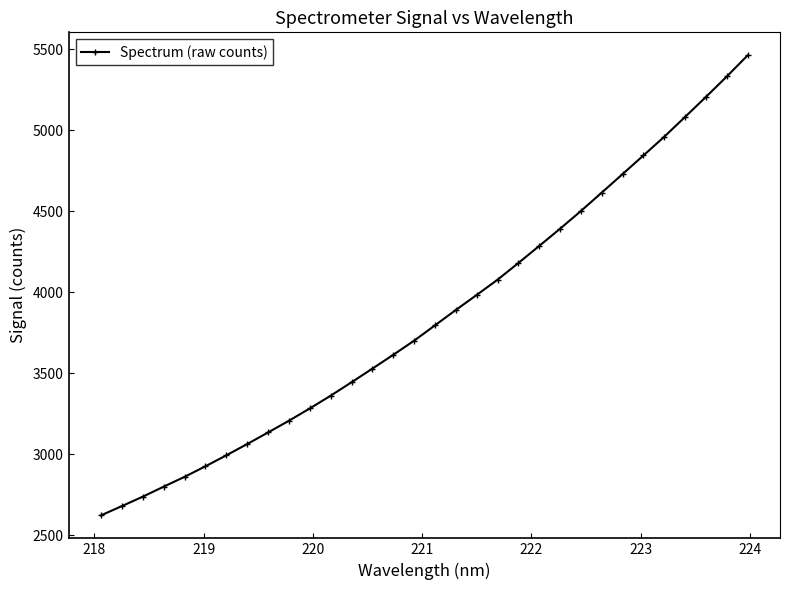

What is the greatest value displayed?

5463.7